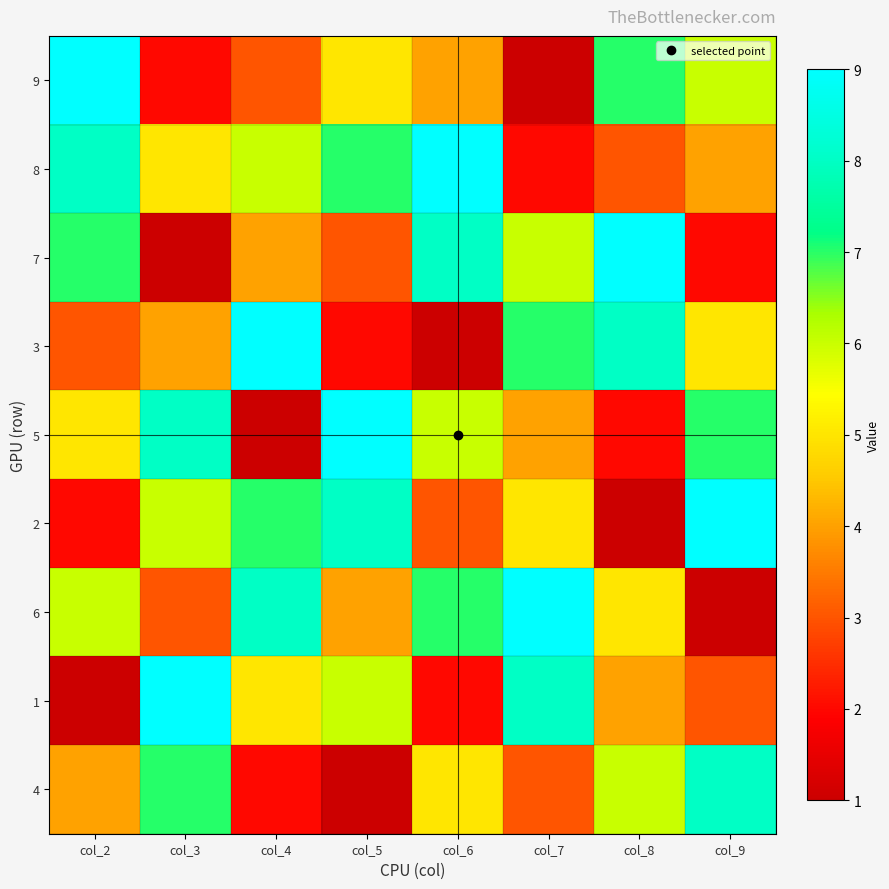

Which label corresponds to the smallest value in the chart?

col_7